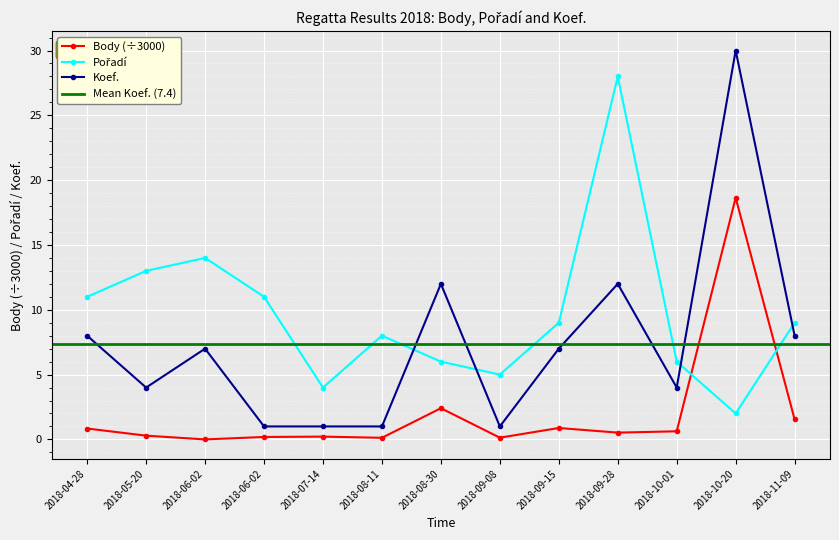

At which label does Pořadí reach its minimum?

2018-10-20